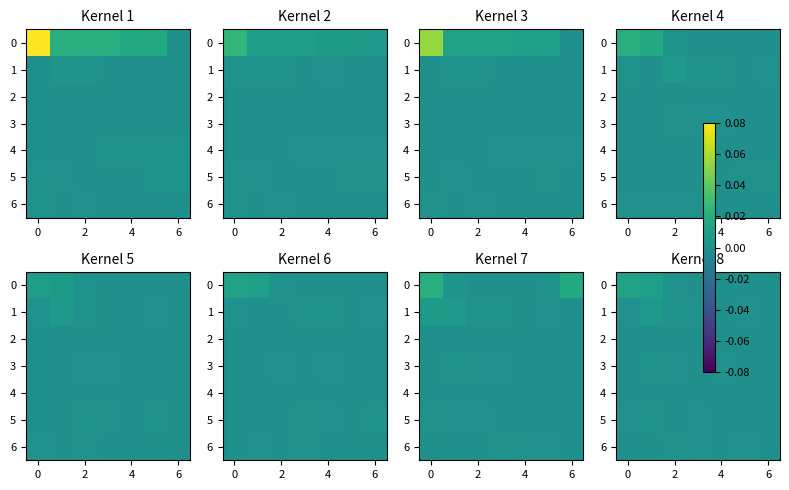

The value of 6 at 6 is 0.0. True or false?

True